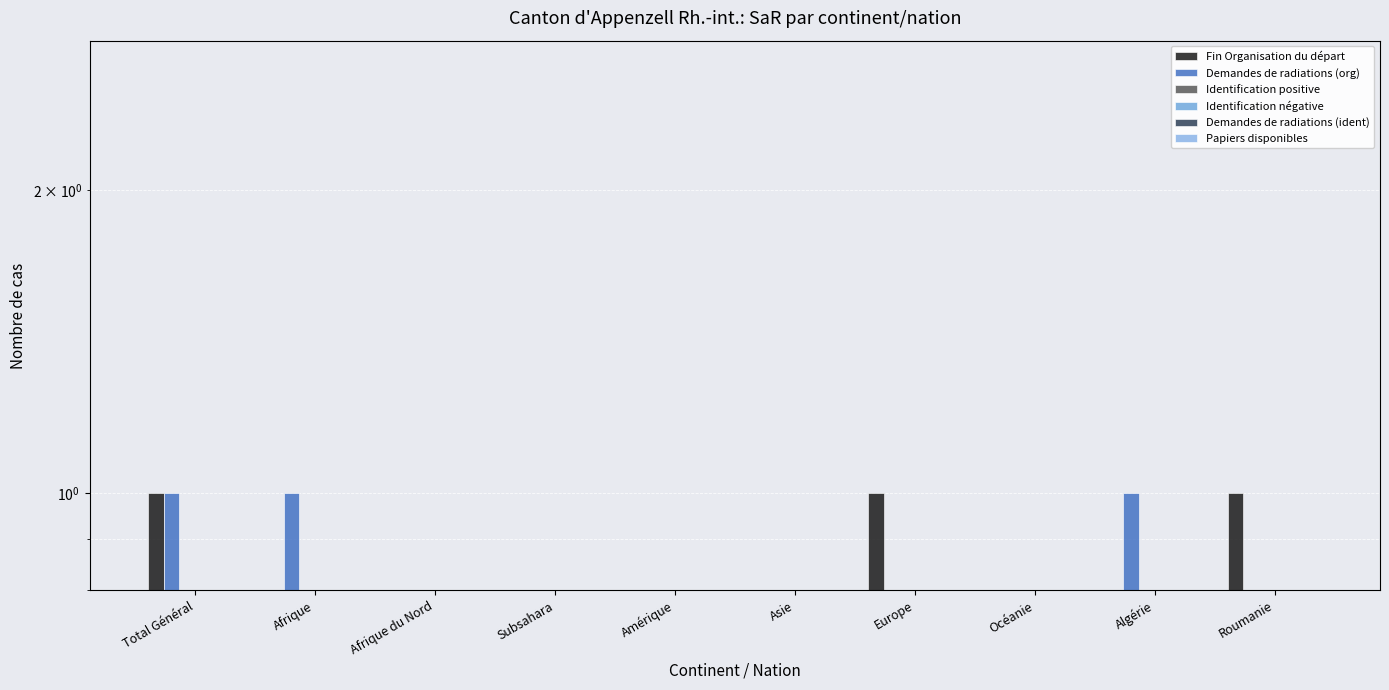

How many bars are there in total?

60